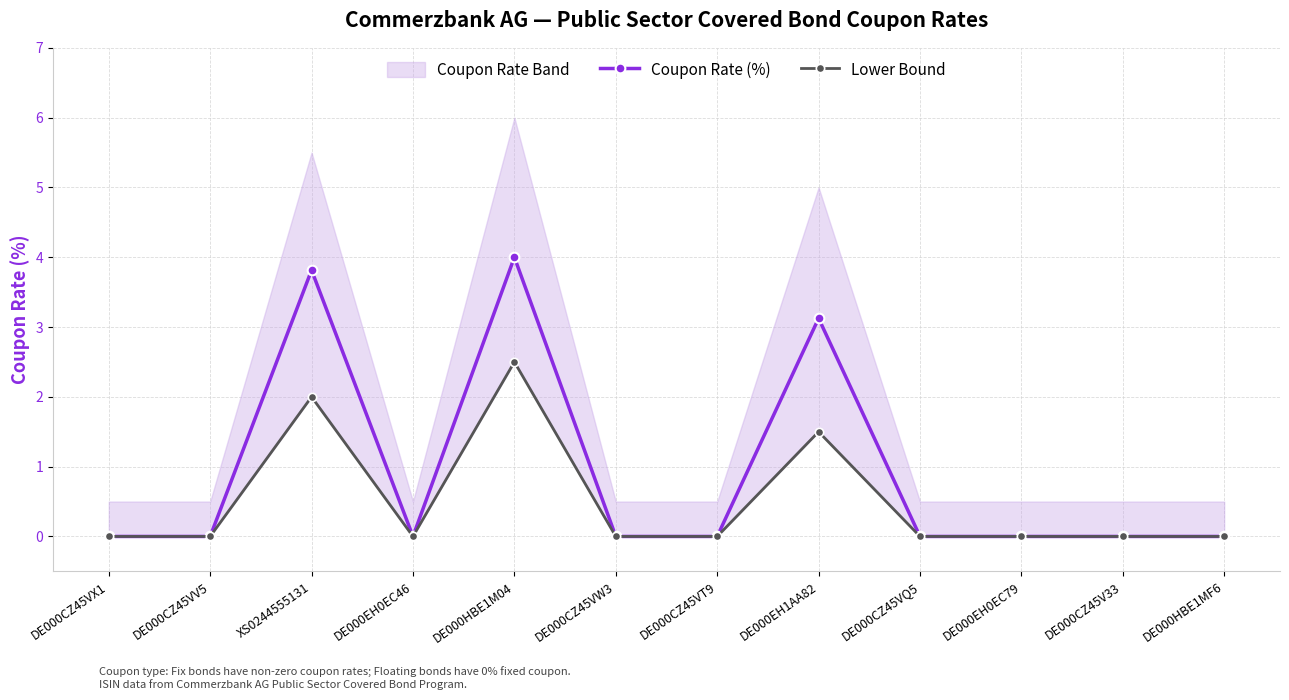

What is the greatest value displayed?

4.0